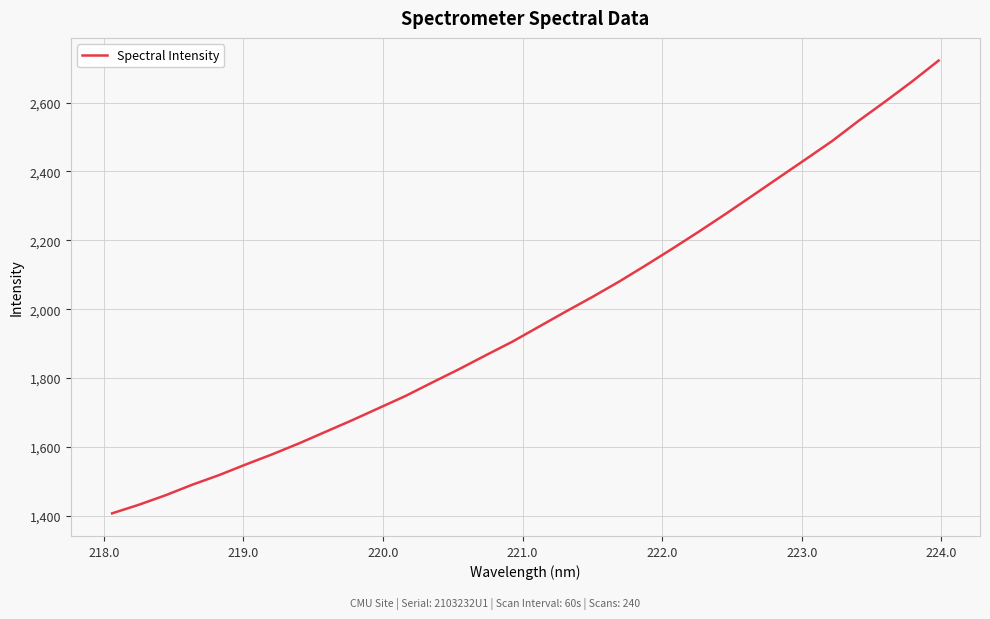

What is the minimum value shown in the chart?

1407.5